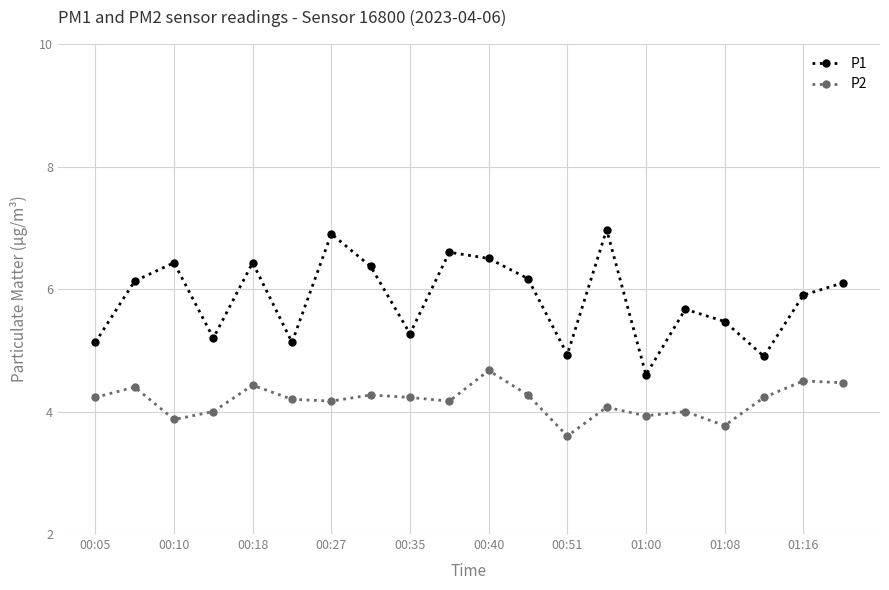

What is the greatest value displayed?

7.0